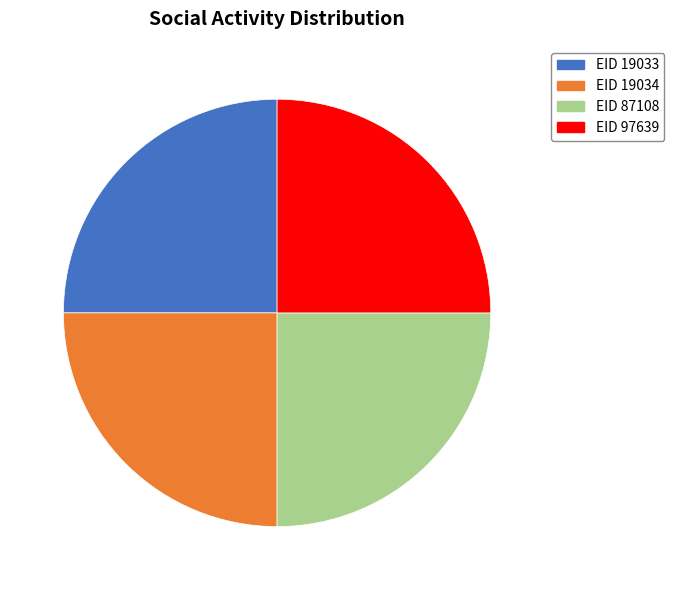

Does any single category account for the majority?

No